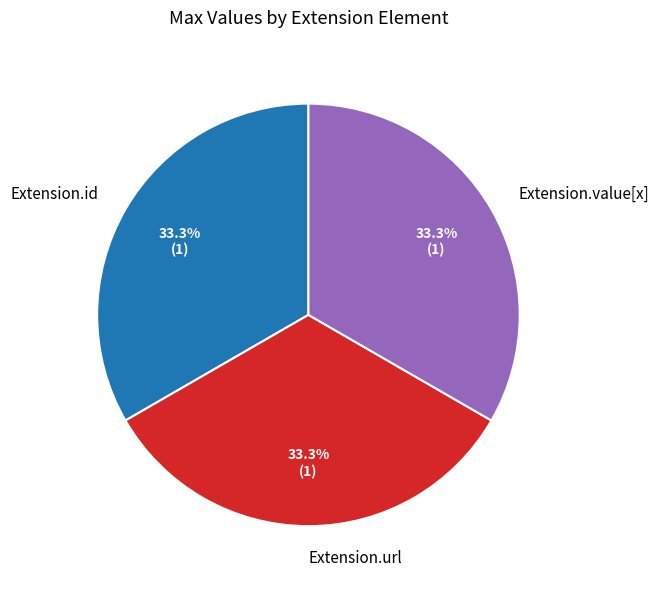

What is the ratio of the value at Extension.value[x] to the value at Extension.url?

1.0